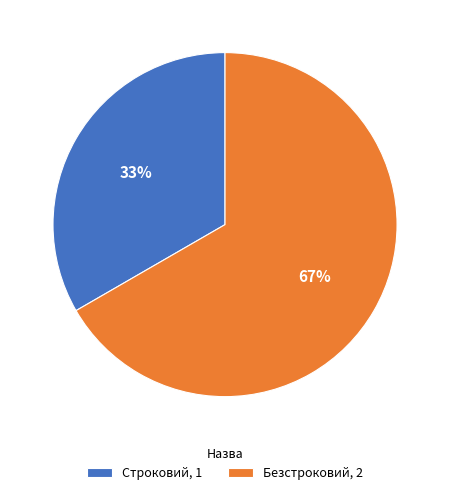

Which slice is the largest?

Безстроковий